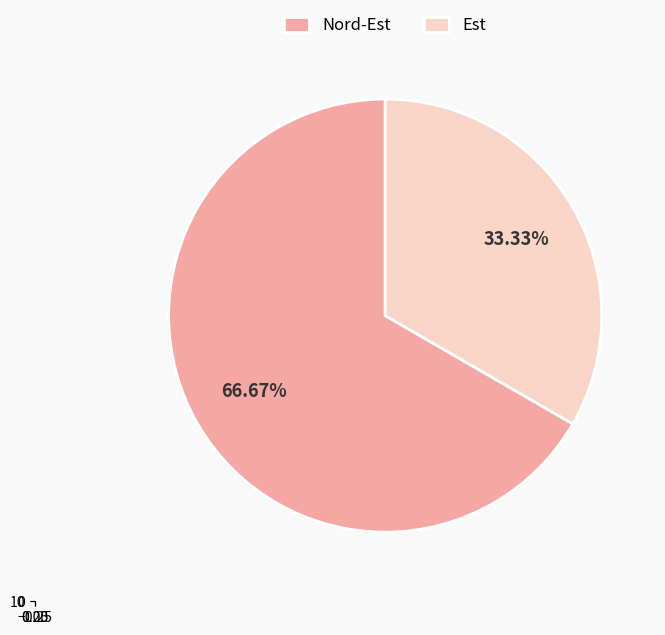

What percentage do Nord-Est and Est together represent?

100.0%